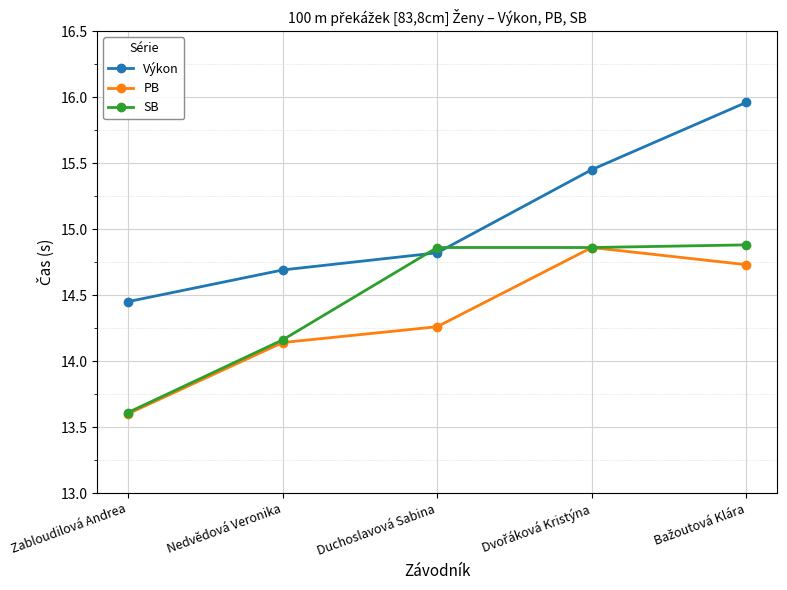

What is the difference between the highest and lowest values at Duchoslavová Sabina?

0.6